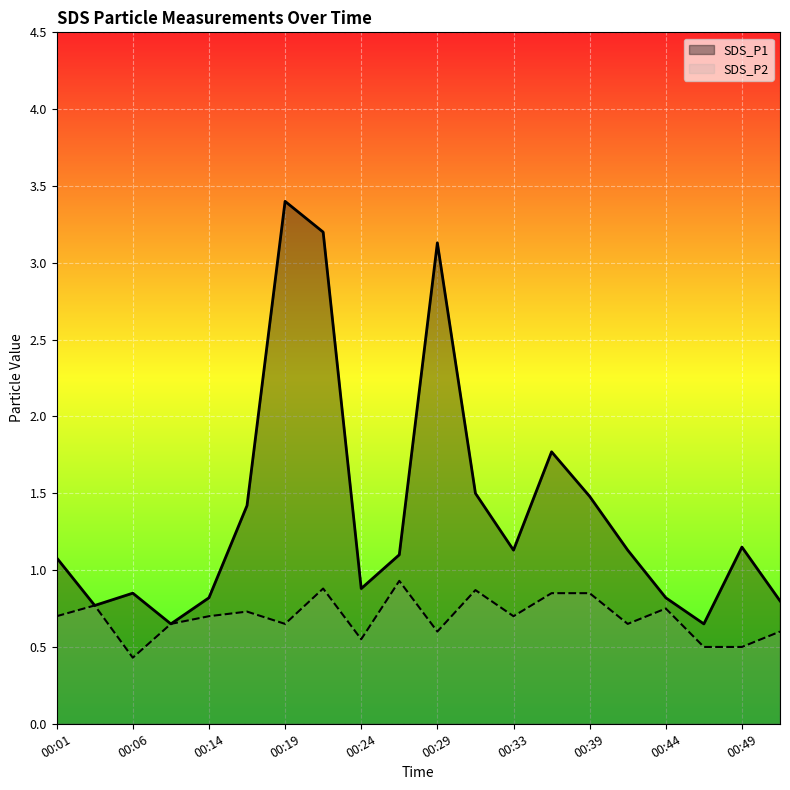

True or false: SDS_P1 and SDS_P2 intersect in this chart.

False